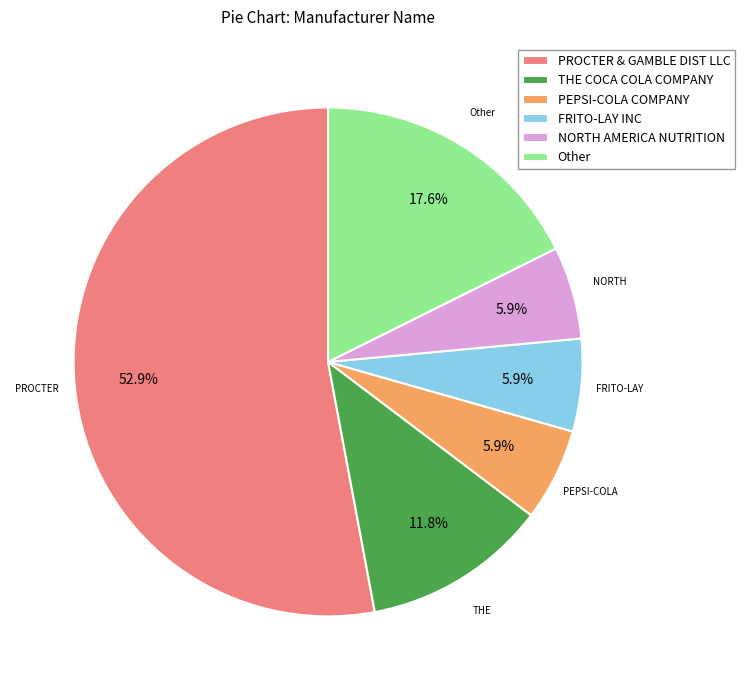

Approximately how many times larger is the value at THE COCA COLA COMPANY compared to FRITO-LAY INC?

2.0